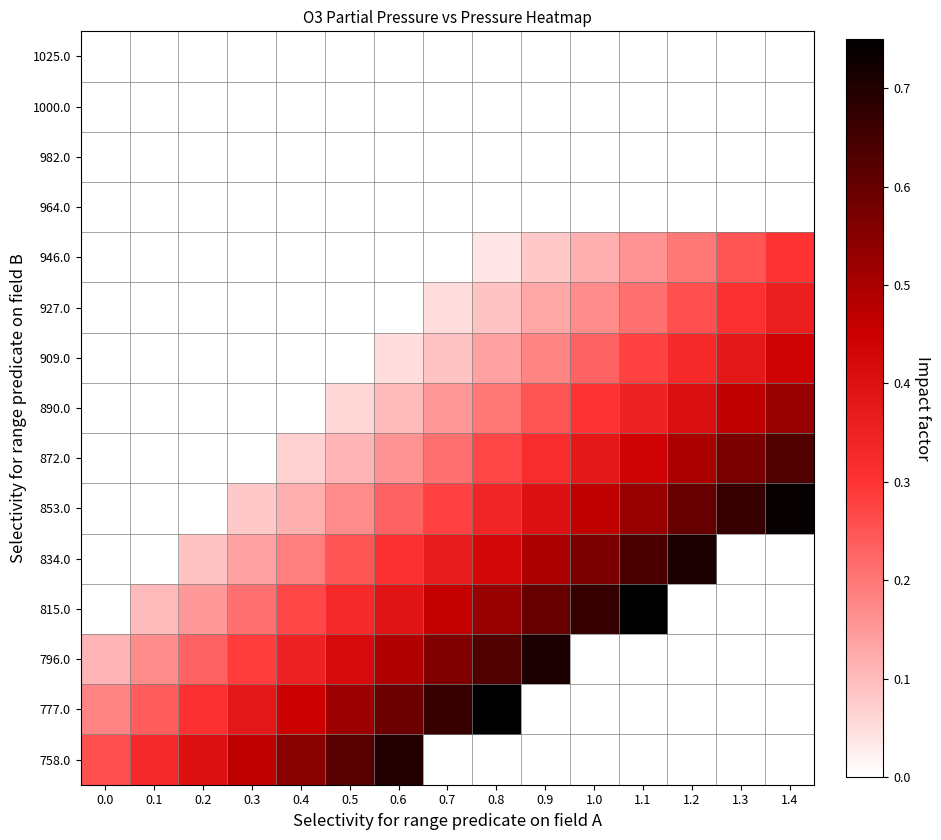

What is the difference between the highest and lowest values at 0.1?

0.3